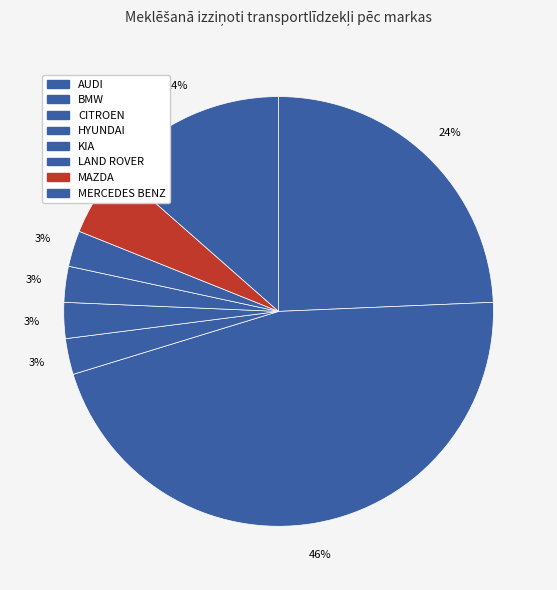

Count the number of slices in the pie.

8